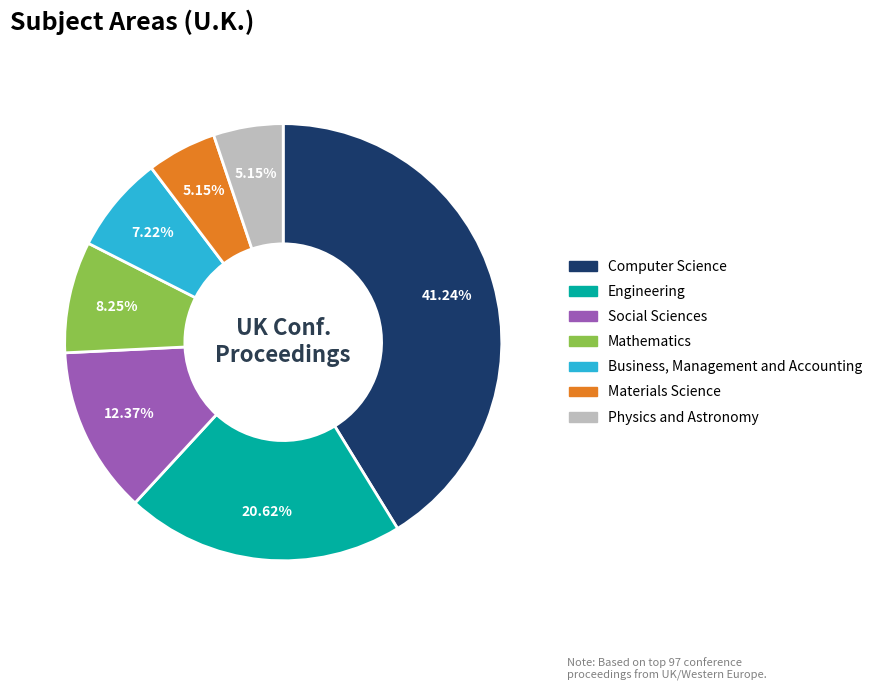

Do Business, Management and Accounting and Engineering together represent more than half of the pie?

No